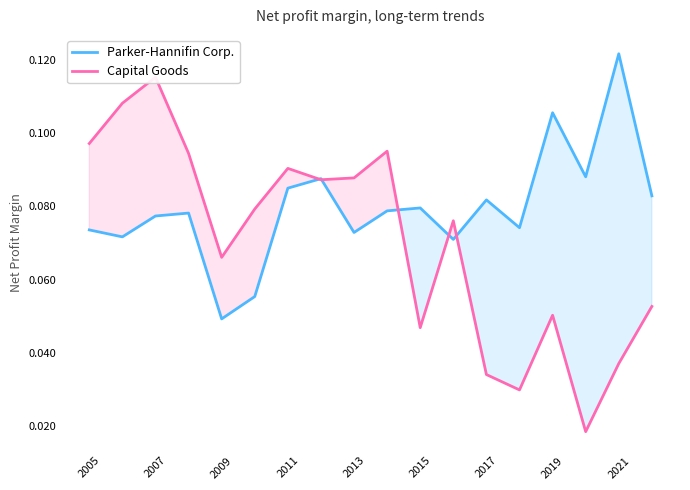

True or false: Capital Goods has more than 1 interior local peaks.

True